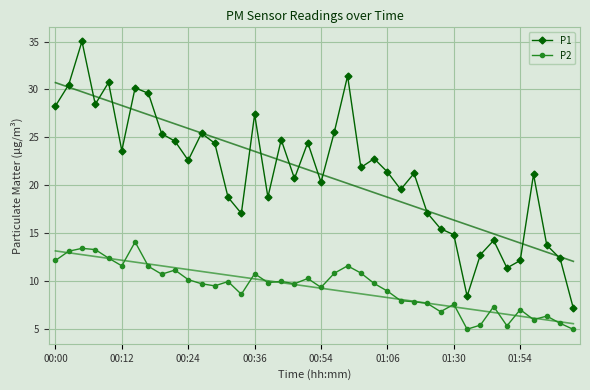

True or false: P2 has a value of 16.0 at 24.

False